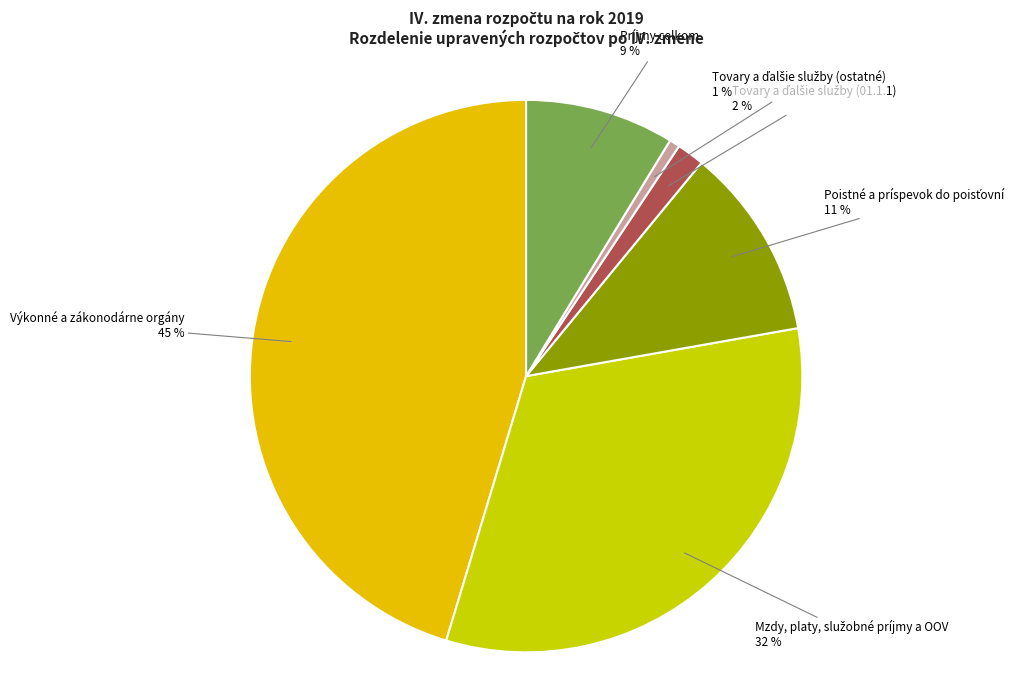

Which category has the biggest portion of the pie?

Výkonné a zákonodárne orgány